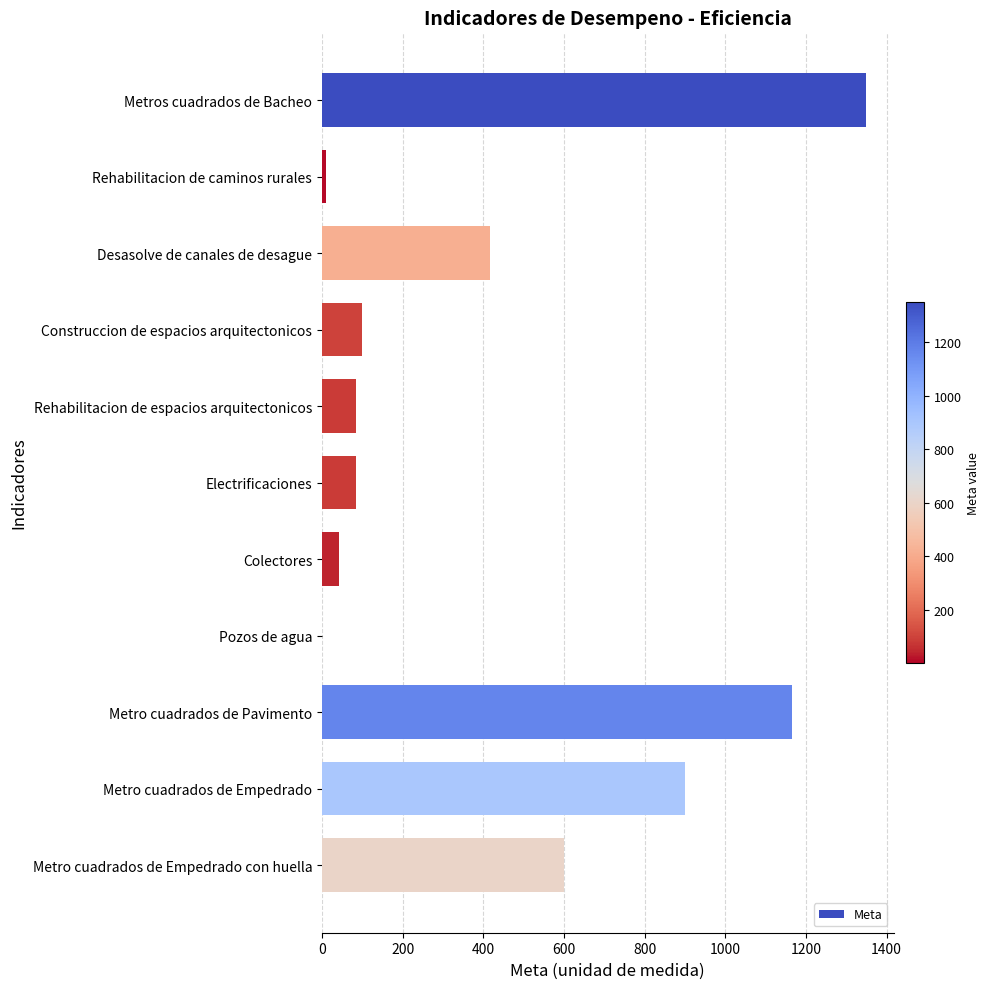

Which has a higher value, Metro cuadrados de Empedrado or Electrificaciones?

Metro cuadrados de Empedrado